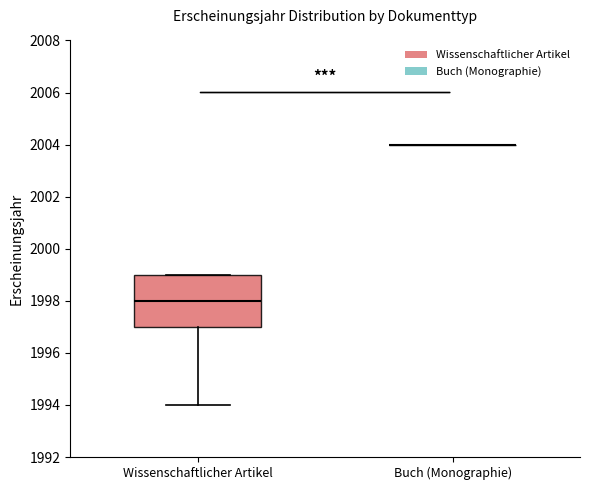

Comparing the boxes themselves (not the whiskers), which one is the tallest?

Wissenschaftlicher Artikel